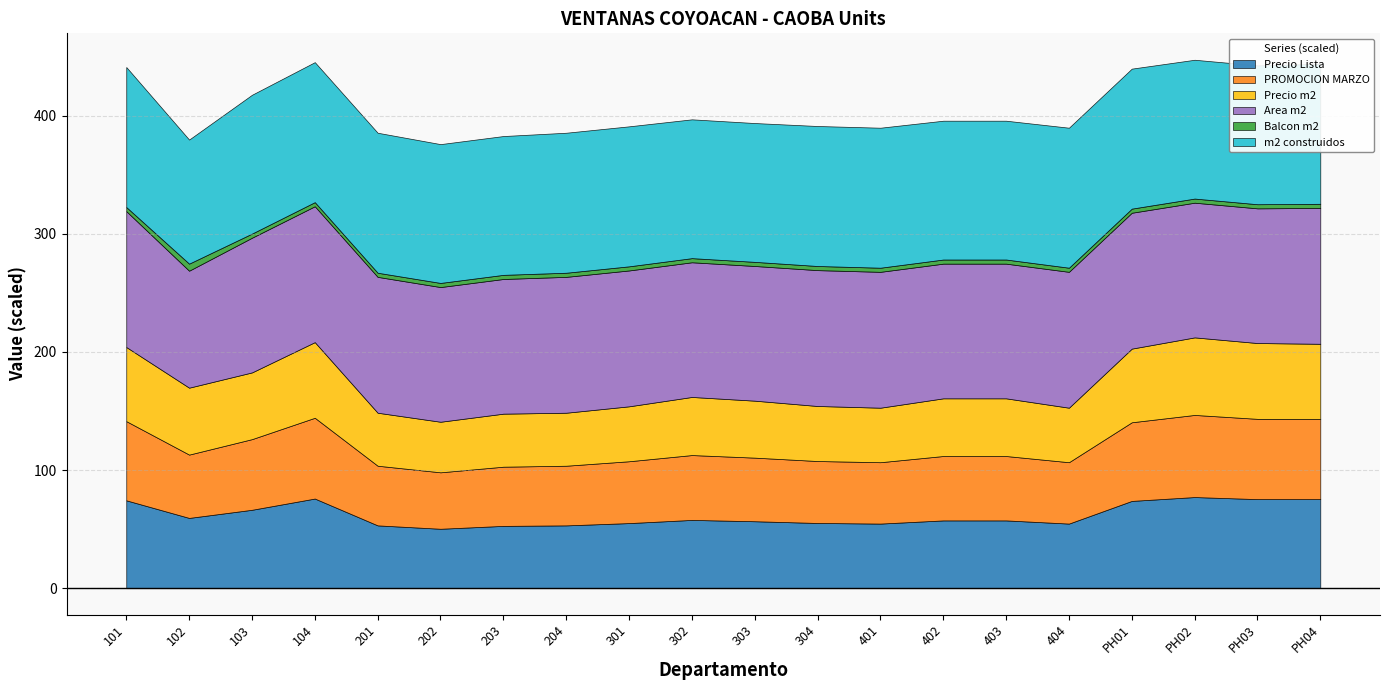

Between 103 and 102, which is larger?

103